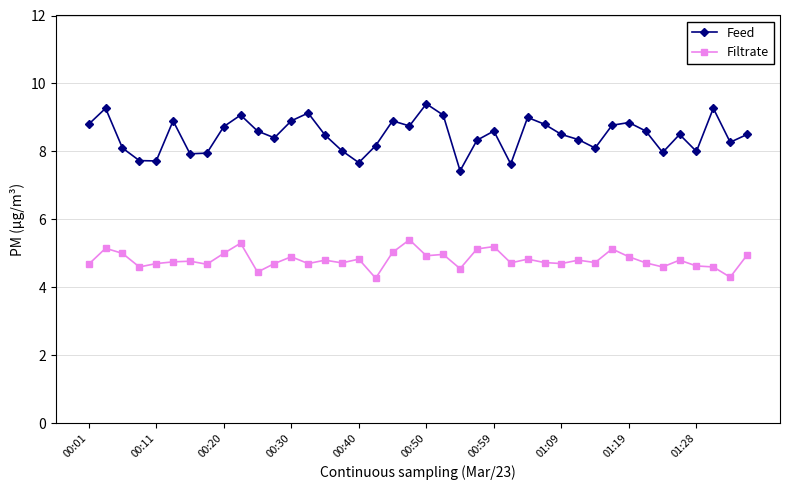

Rank the series by their maximum value, from highest to lowest.

Feed, Filtrate